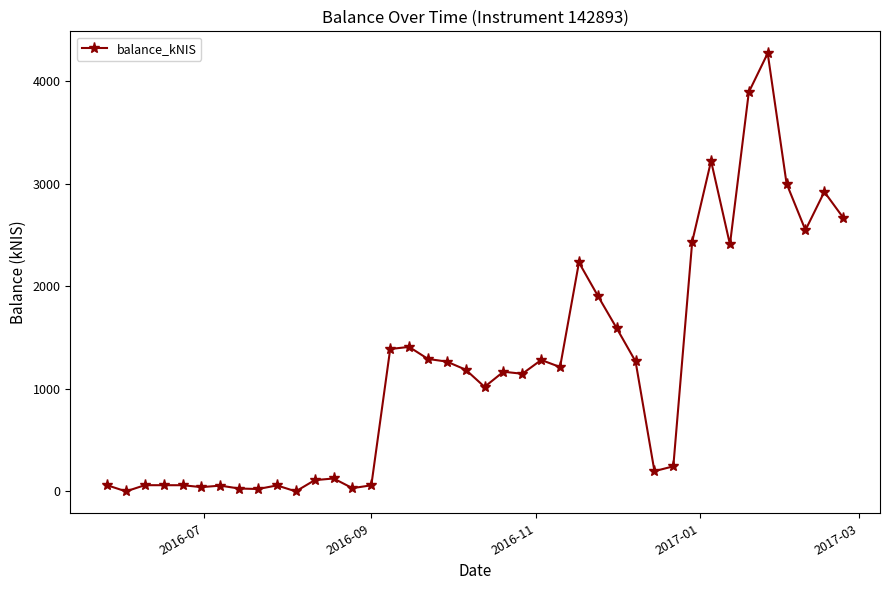

What is the value of the 16th point from the left?

1388.4